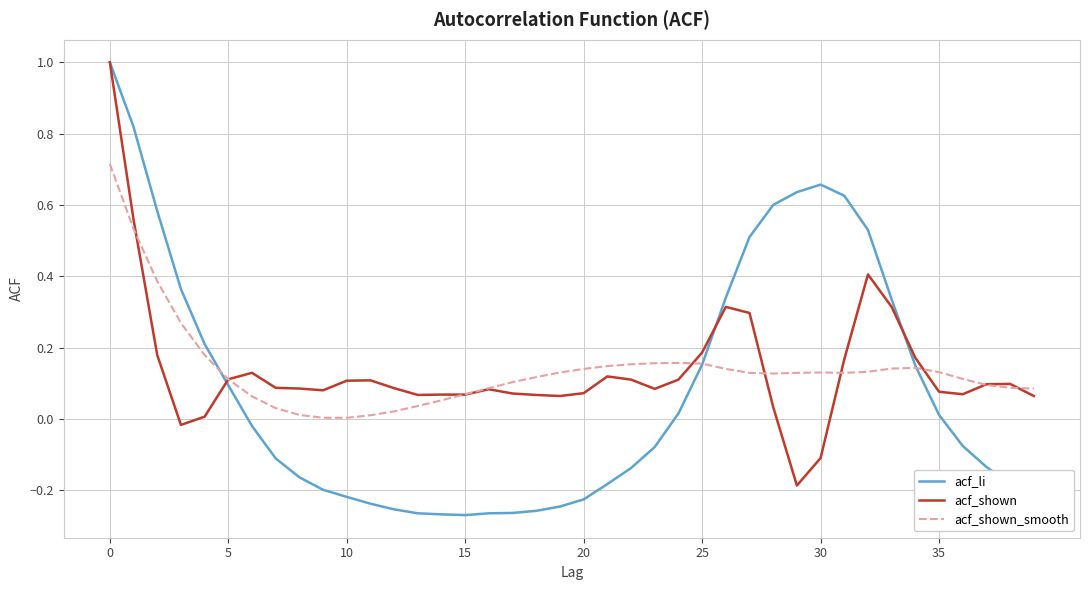

Which series has the widest spread of values?

acf_li